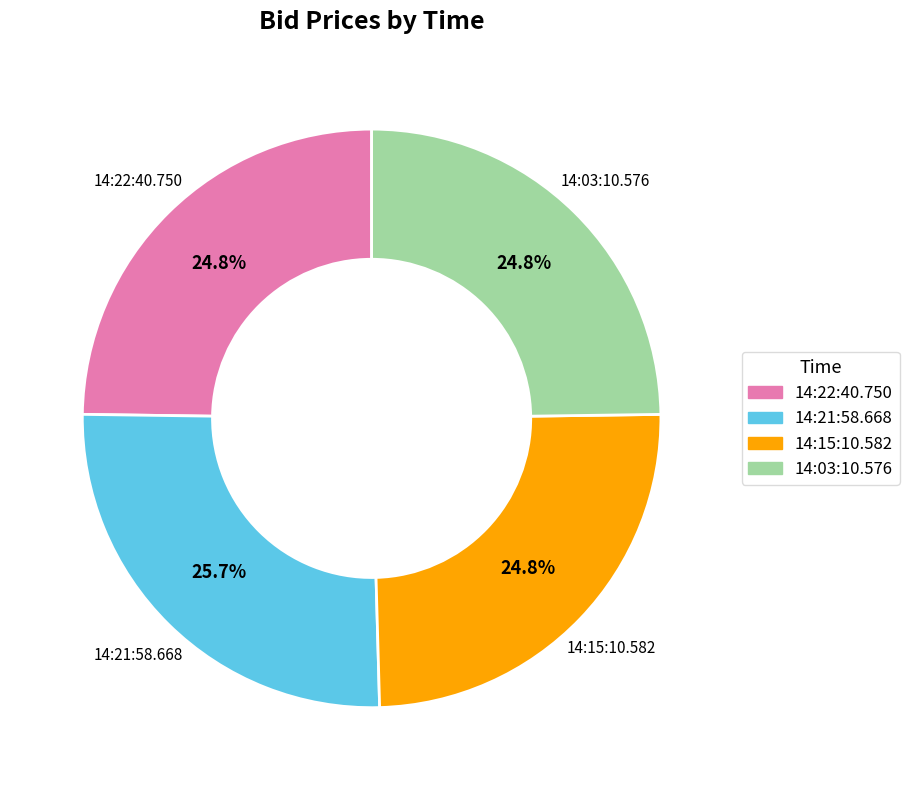

How many segments does this pie chart have?

4